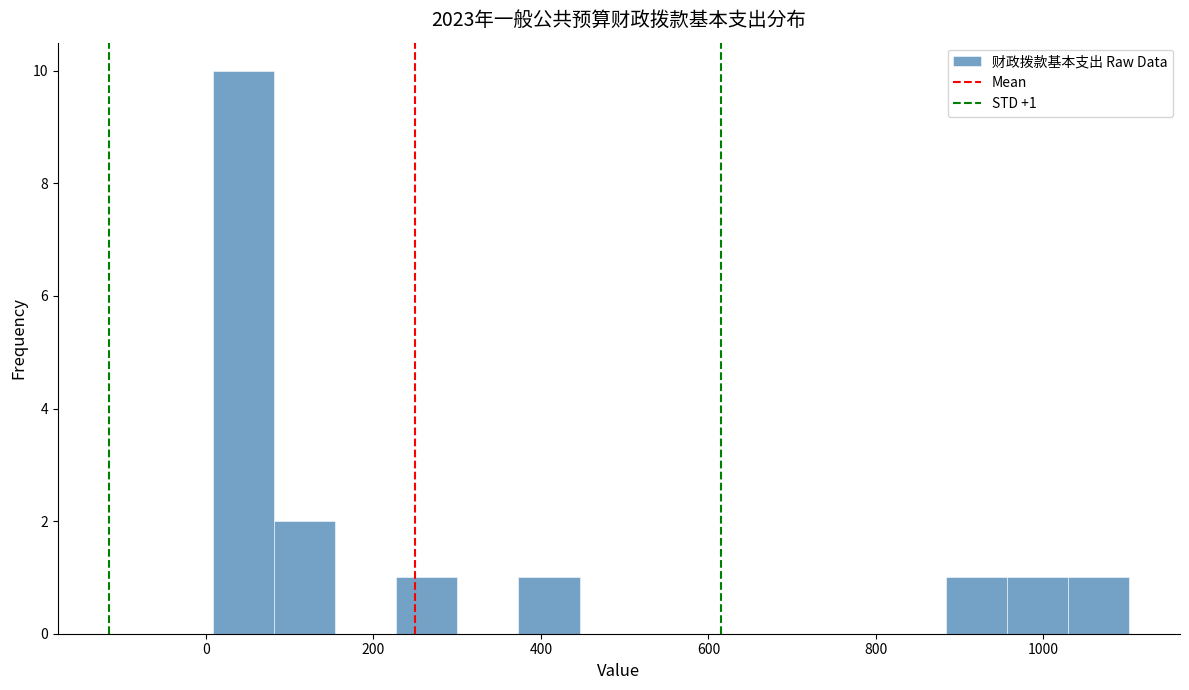

Read against the x-axis, roughly where is the centre of the tallest bar?

40